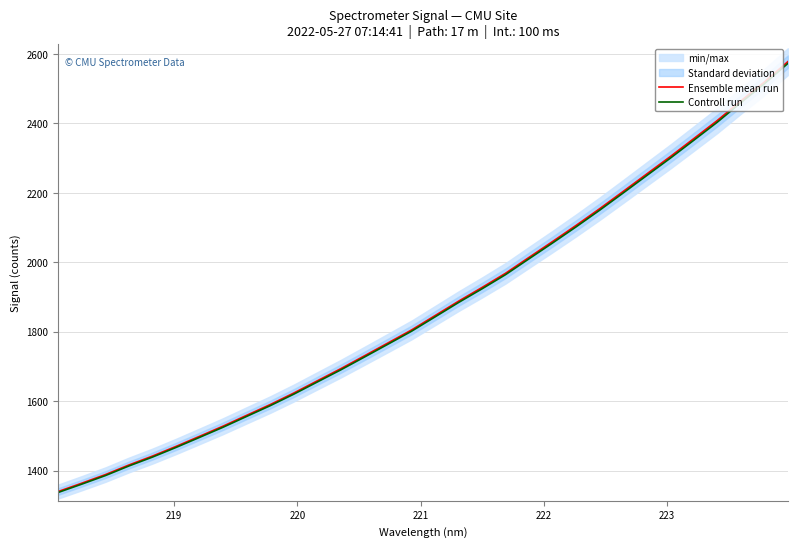

Is this an area chart (filled region under the line)?

No